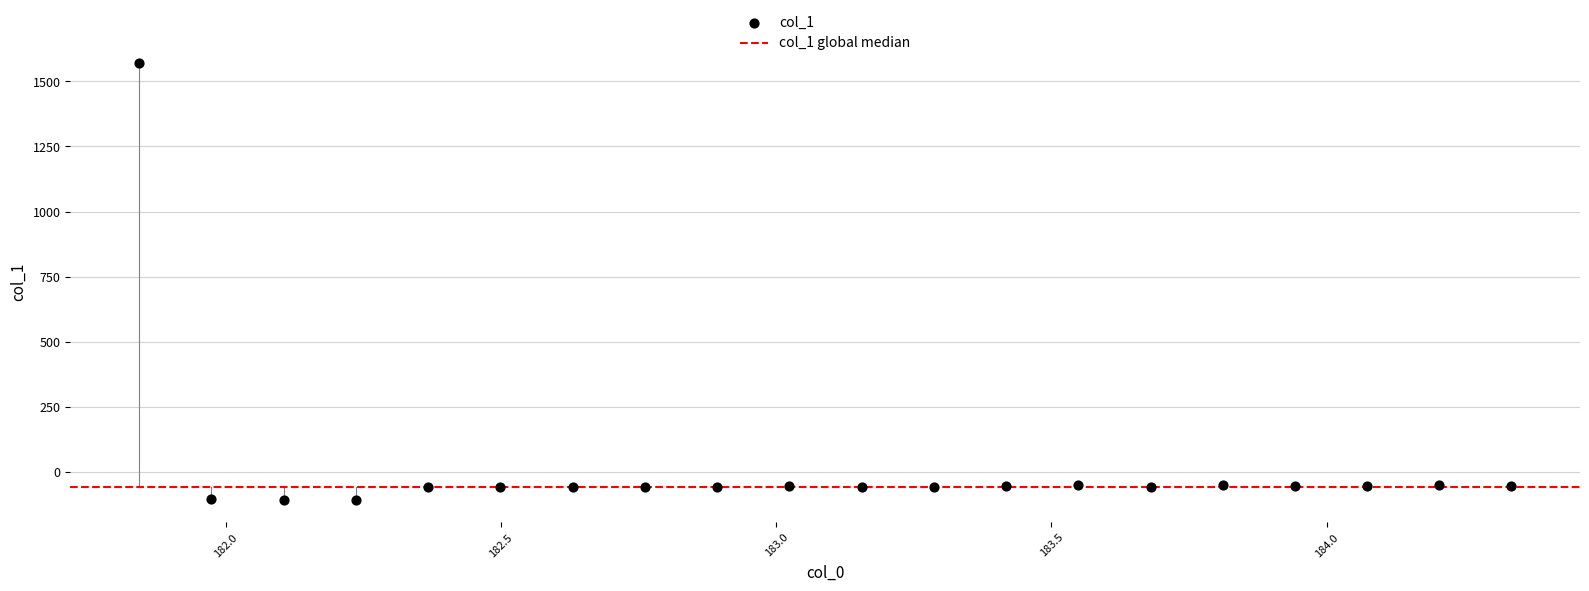

What is the range of Y values (max minus min)?

1679.8